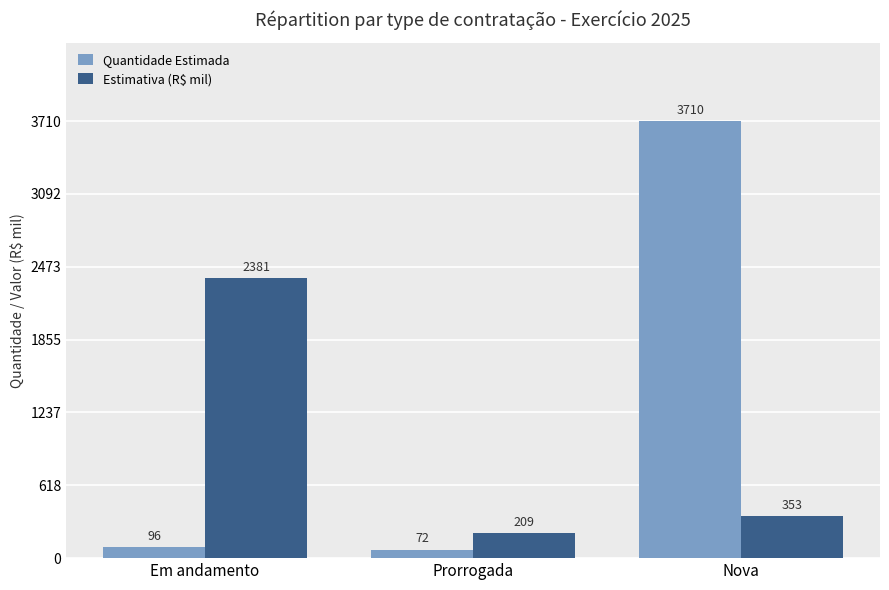

At which category is the sum across all series the highest?

Nova